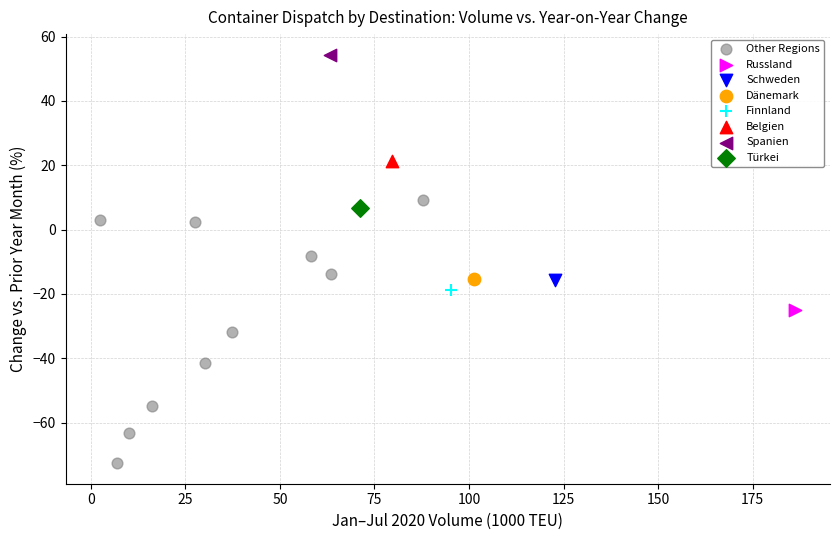

What are all the series names shown in the legend?

Other Regions, Russland, Schweden, Dänemark, Finnland, Belgien, Spanien, Türkei